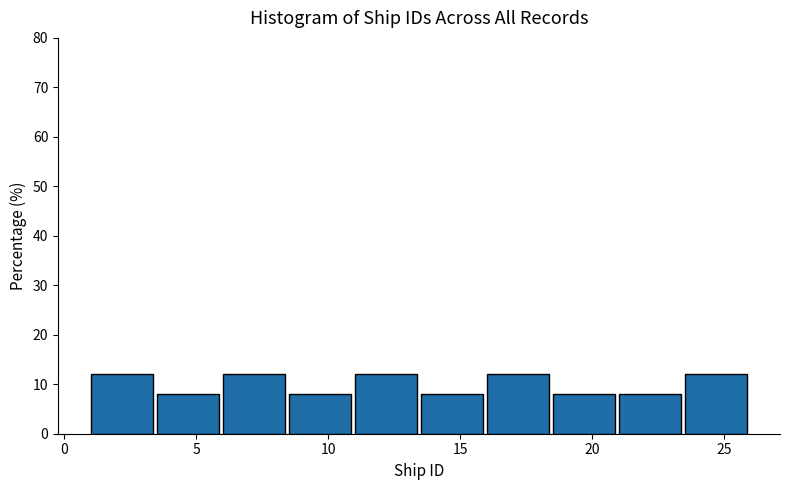

Reading left to right, list every bar in this chart as the range it spans on the x-axis followed by its height. The values are not printed on the chart, so give them approximately, as read against the axis.

1.0 to 3.5: 12
3.5 to 6.0: 8
6.0 to 8.5: 12
8.5 to 11.0: 8
11.0 to 13.5: 12
13.5 to 16.0: 8
16.0 to 18.5: 12
18.5 to 21.0: 8
21.0 to 23.5: 8
23.5 to 26.0: 12